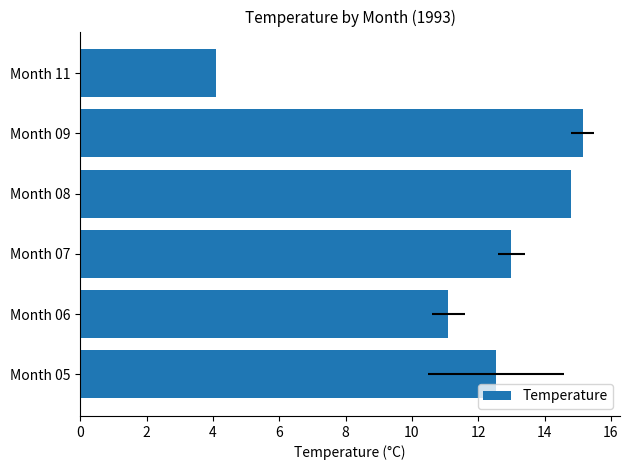

Is it true that the value at Month 05 is 12.6?

True